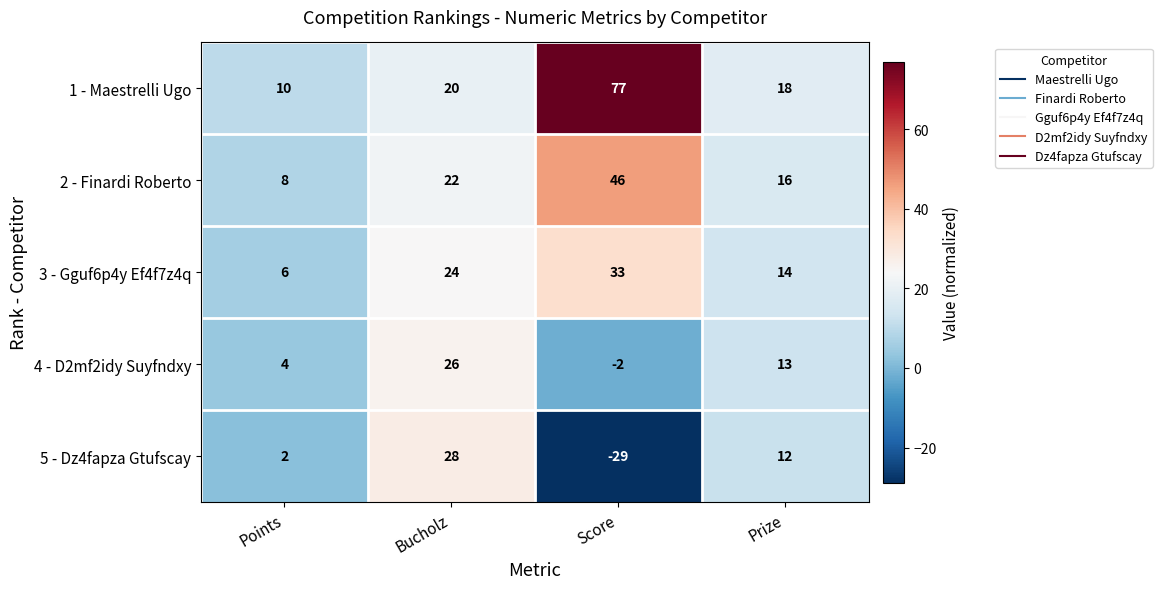

What is the greatest value displayed?

77